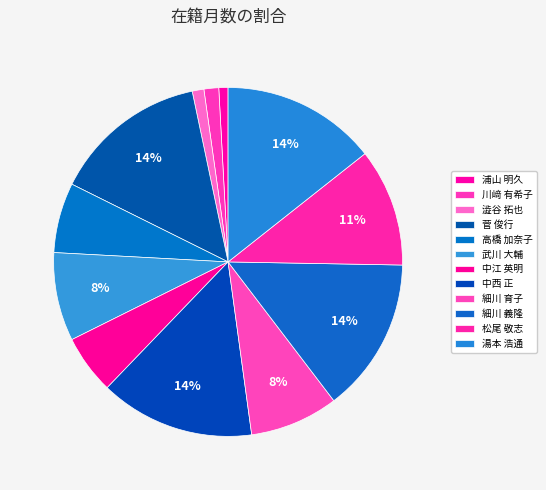

What portion of the pie excludes 菅 俊行?

85.6%